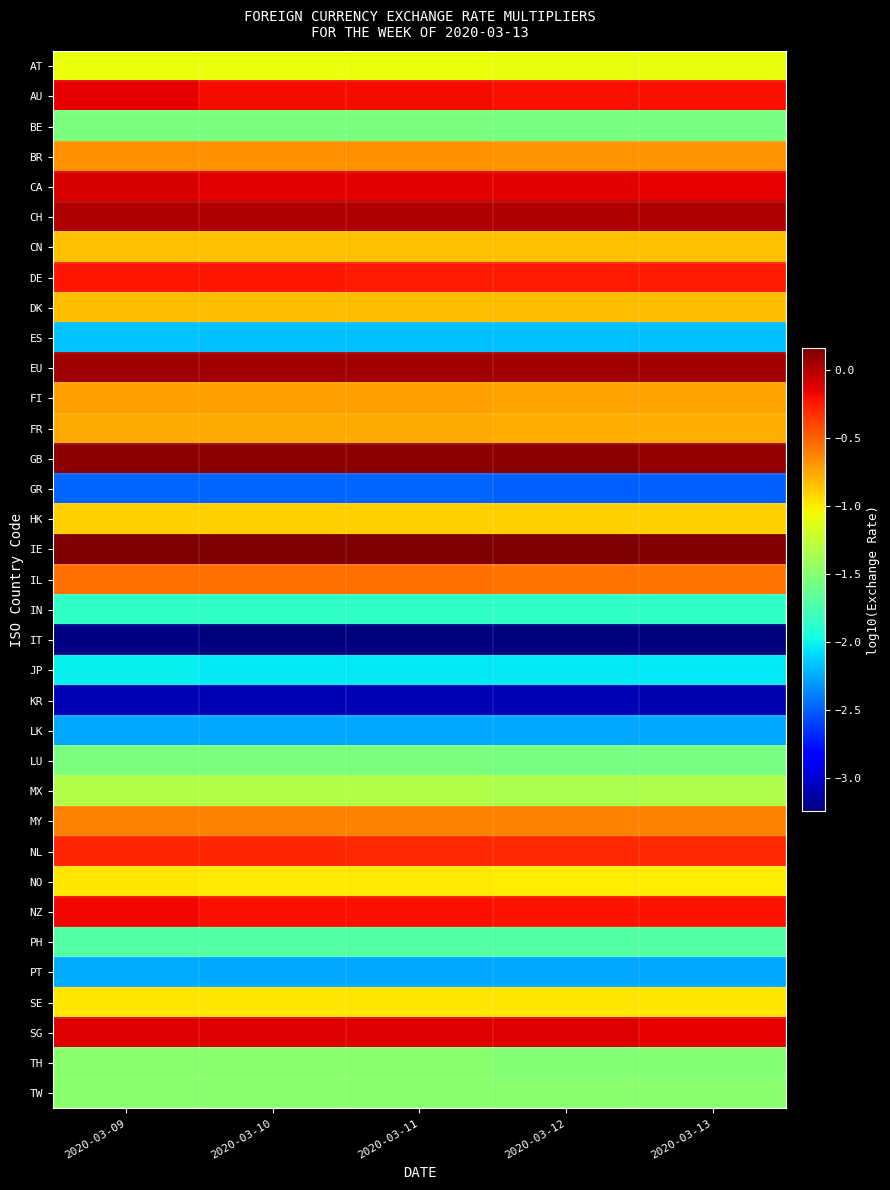

How many data points does each series have?

5